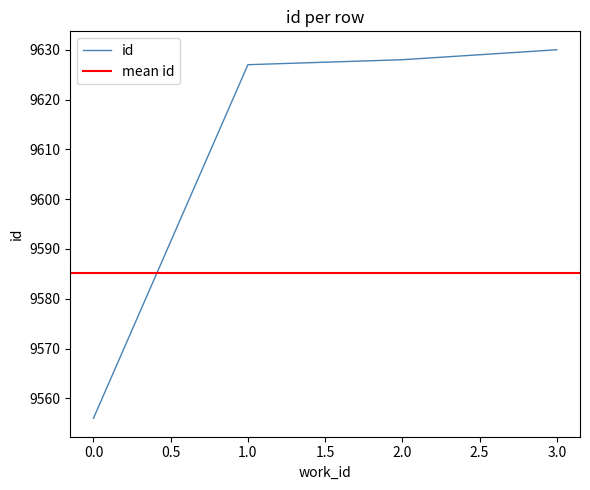

Is it true that id equals 9630 at 3.0?

True